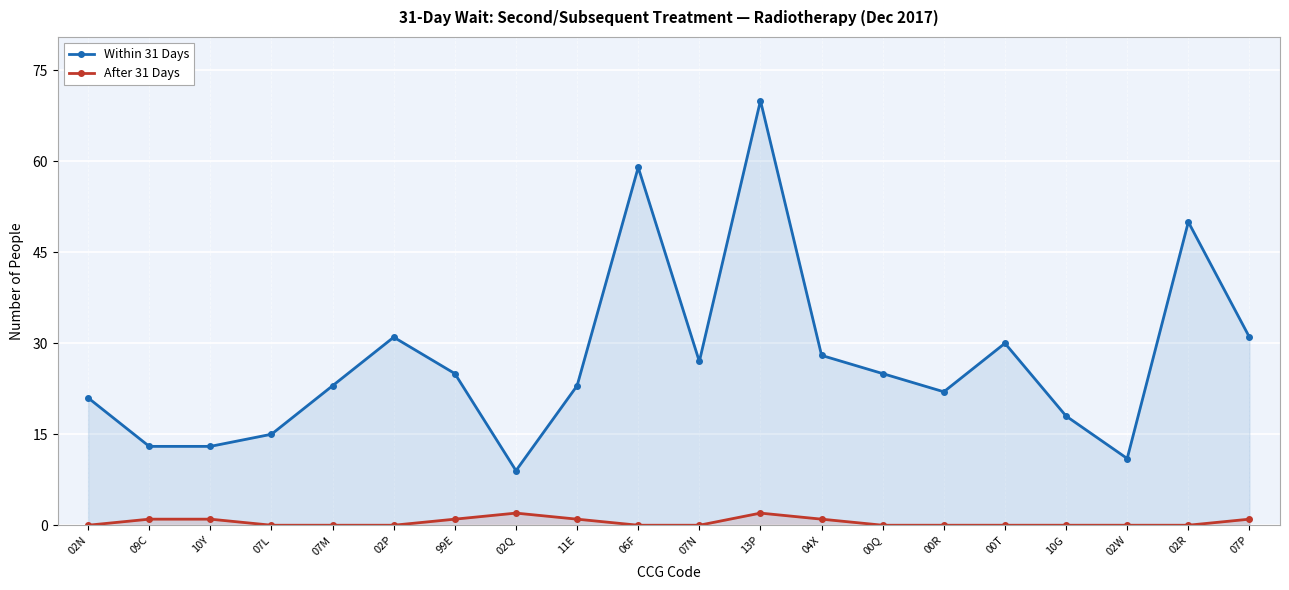

True or false: After 31 Days and Within 31 Days cross at least once.

False